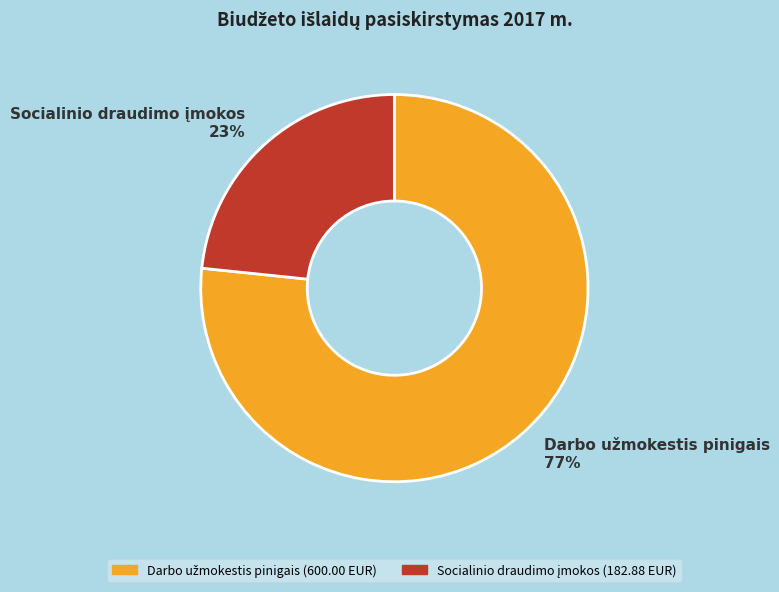

Does any single category account for the majority?

Yes